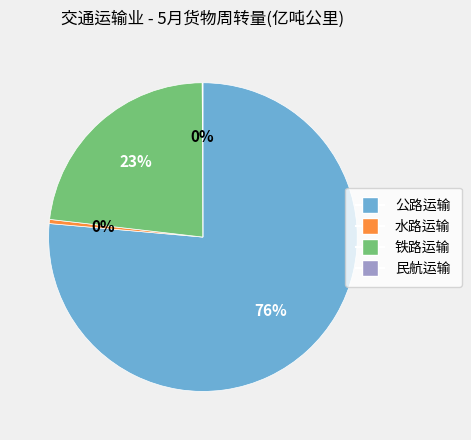

To the nearest percent, what portion does 铁路运输 represent?

23%